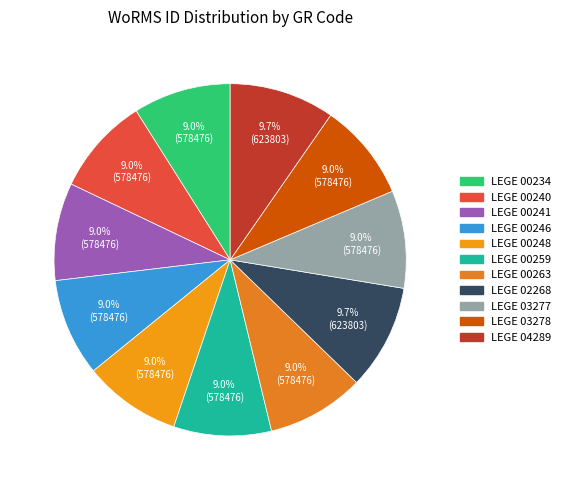

Count the number of slices in the pie.

11